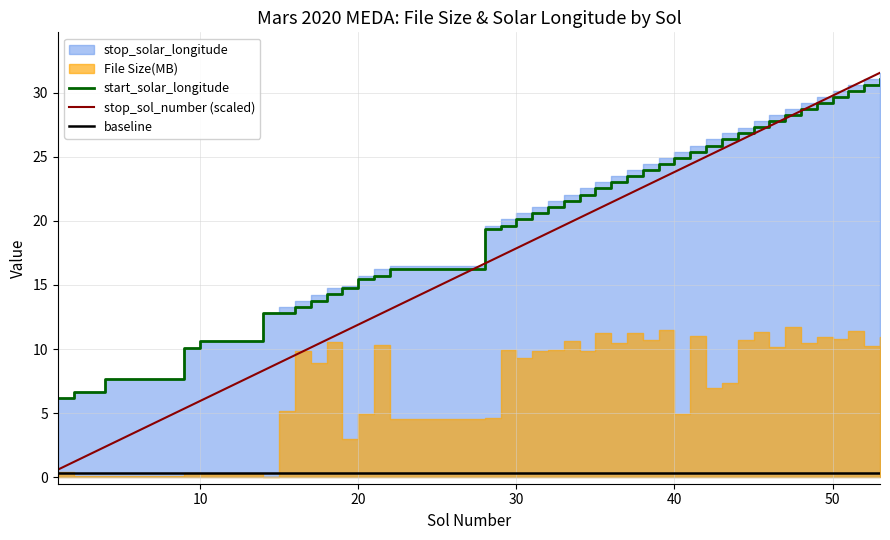

What is the difference between the maximum and minimum values in the start_solar_longitude series?

24.9